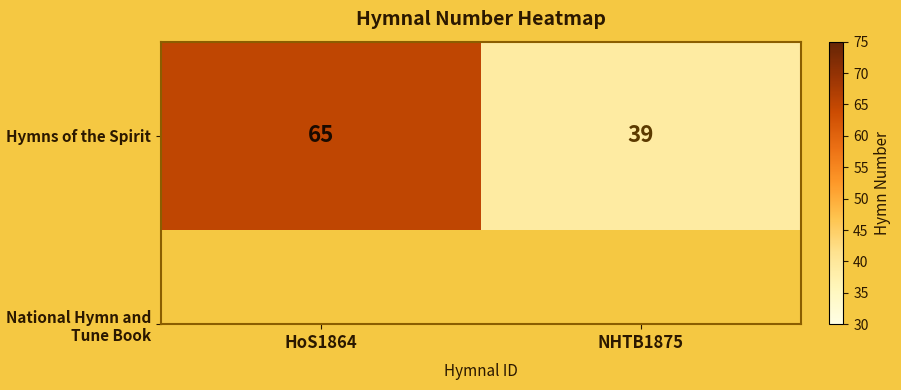

Which has a higher value, NHTB1875 or HoS1864?

HoS1864